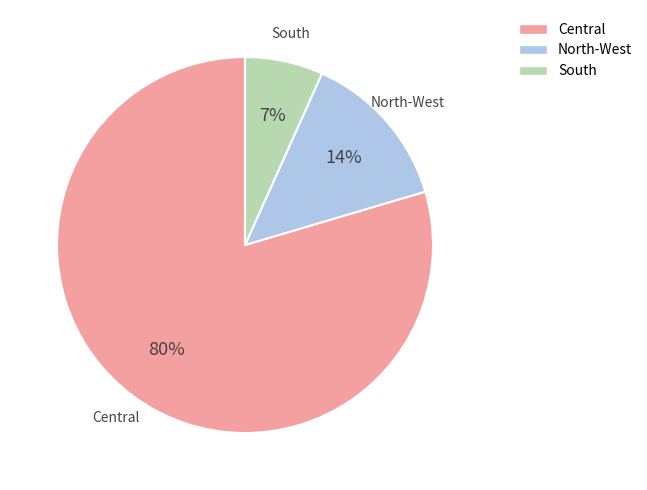

To the nearest percent, what is the average slice percentage?

33%